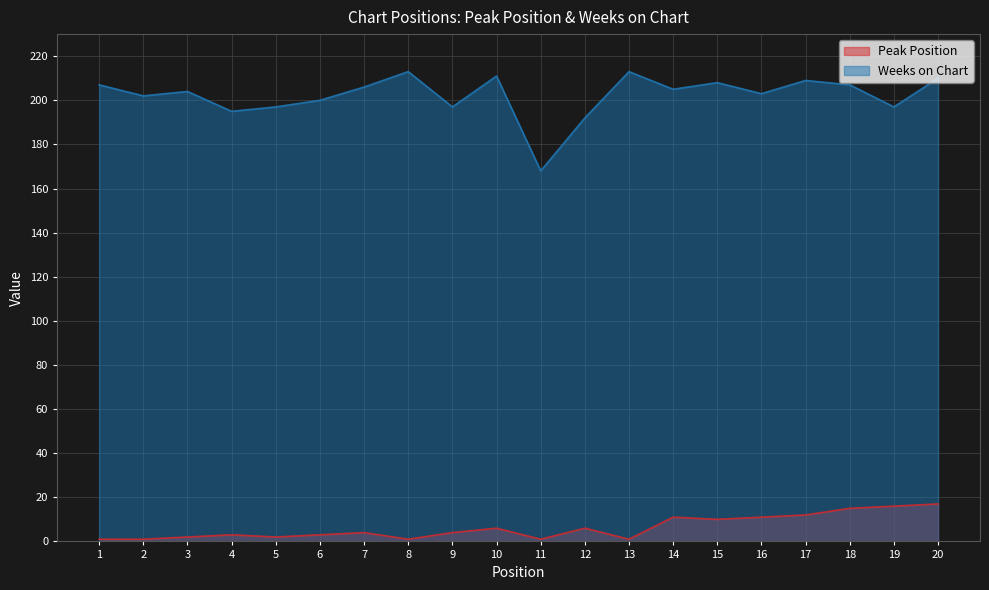

Reading right to left, transcribe all the data shown in this chart.

Peak Position: 20=17	19=16	18=15	17=12	16=11	15=10	14=11	13=1	12=6	11=1	10=6	9=4	8=1	7=4	6=3	5=2	4=3	3=2	2=1	1=1
Weeks on Chart: 20=210	19=197	18=207	17=209	16=203	15=208	14=205	13=213	12=192	11=168	10=211	9=197	8=213	7=206	6=200	5=197	4=195	3=204	2=202	1=207